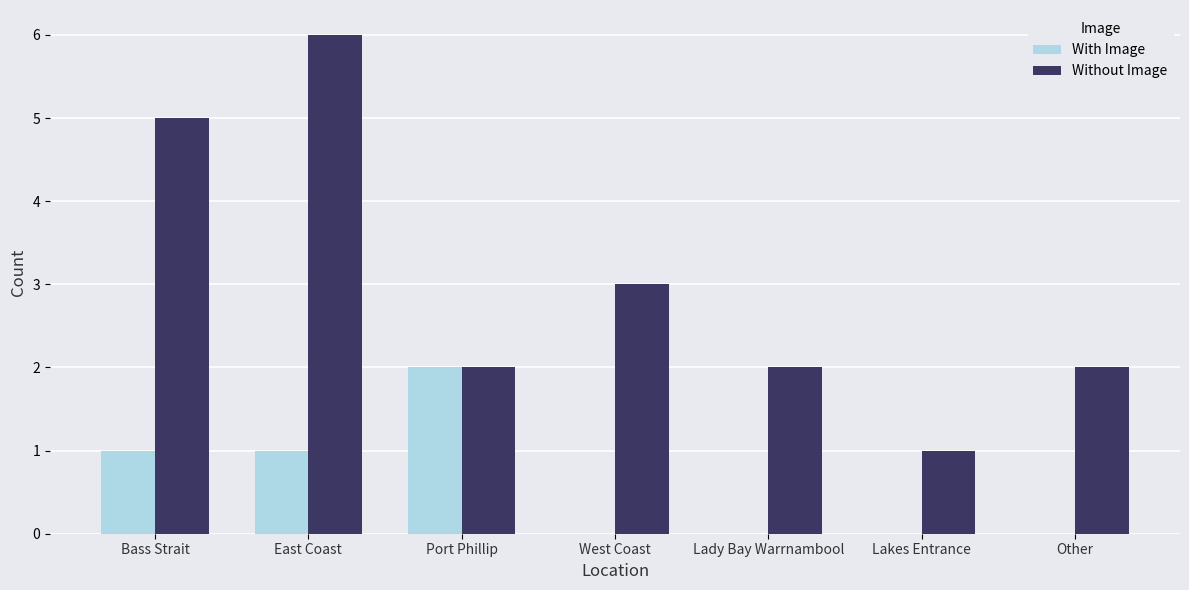

The value of With Image at Lakes Entrance is 1. True or false?

False